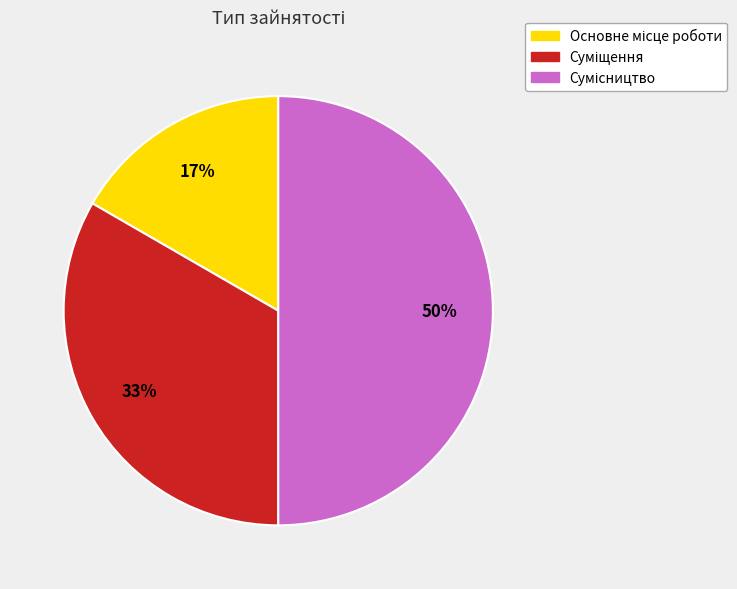

To the nearest percent, what is the difference between the largest and smallest slice percentages?

33%